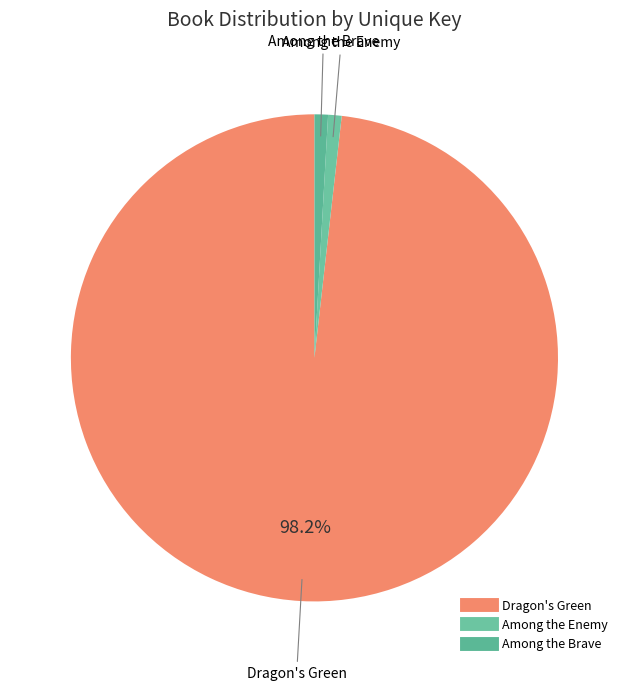

Is the sum of Among the Brave and Dragon's Green greater than half?

Yes